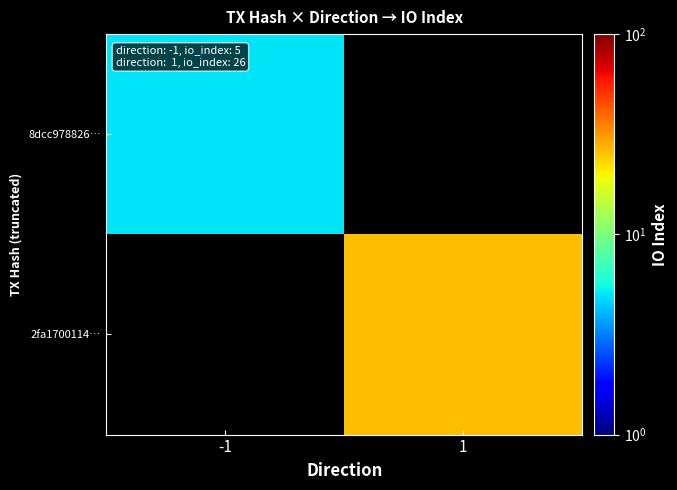

What is the difference between the highest and lowest values at -1?

5